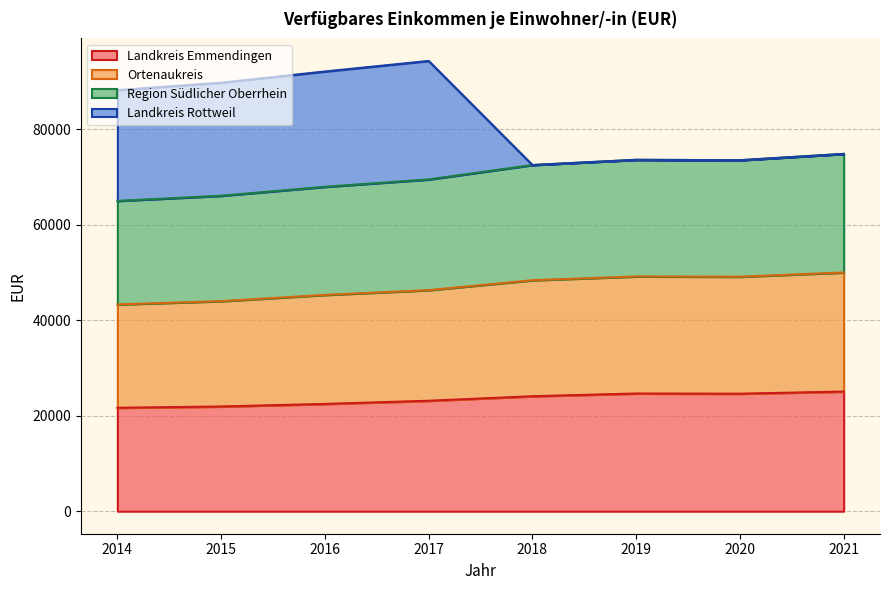

What is the maximum value for Landkreis Emmendingen?

25074